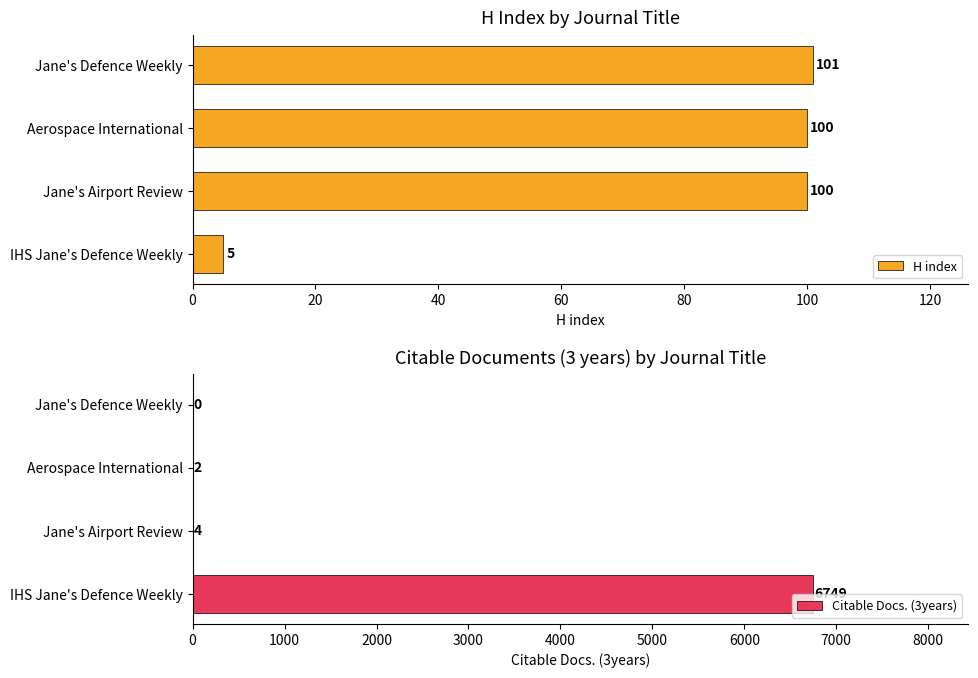

What are all the series names shown in the legend?

H index, Citable Docs. (3years)